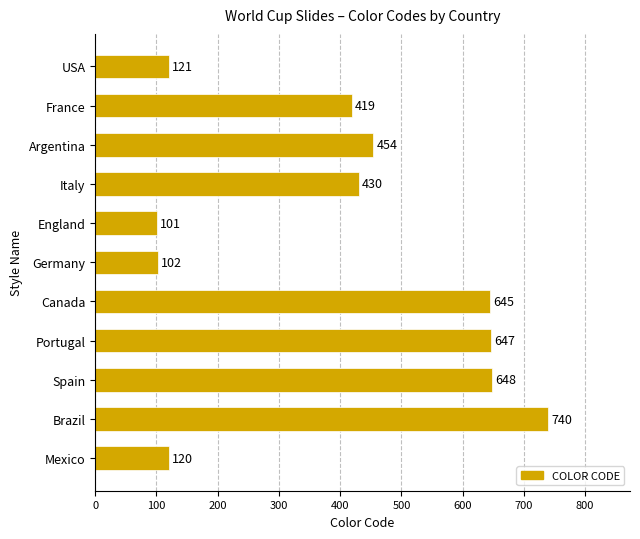

List the labels in order of value, smallest first.

England, Germany, Mexico, USA, France, Italy, Argentina, Canada, Portugal, Spain, Brazil